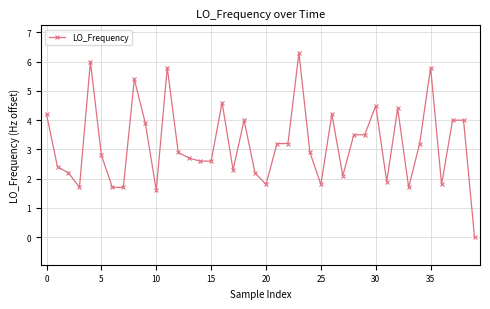

What is the difference between the second highest and minimum values?

6.0